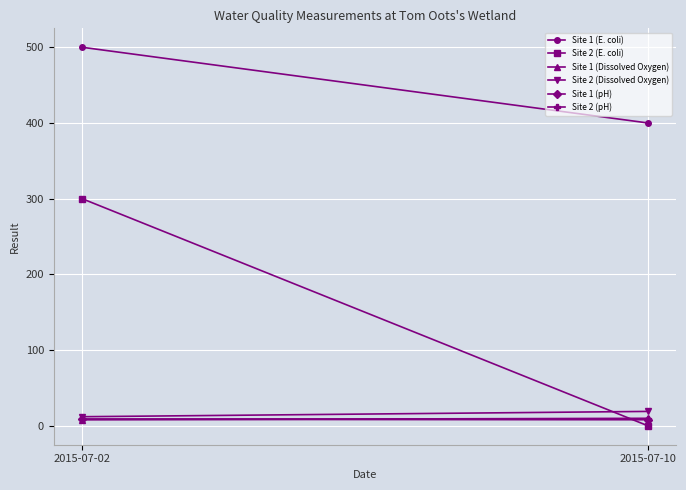

What is the value of the Site 1 (Dissolved Oxygen) point at the 1st from the left?

8.0